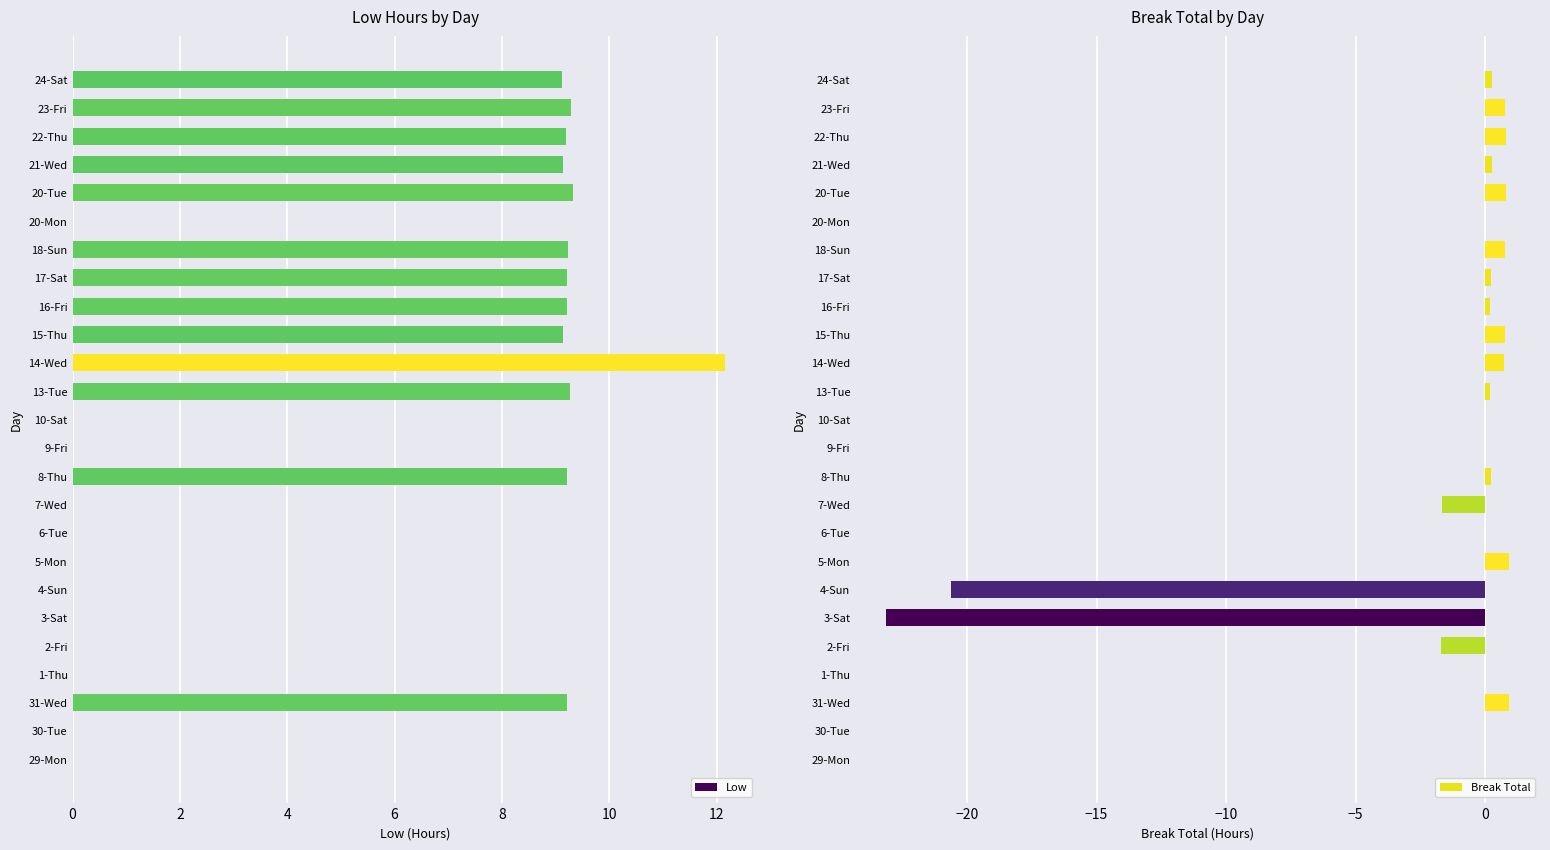

Are the bars grouped side by side (vs. stacked)?

Yes